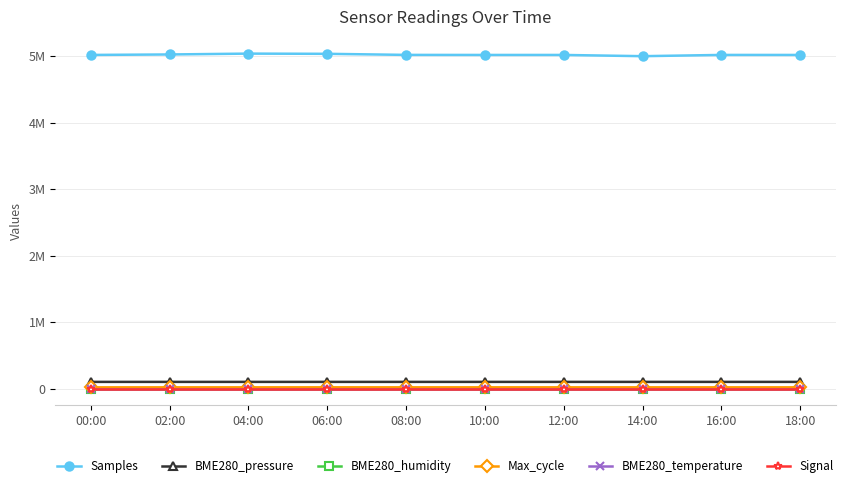

True or false: Signal has more than 0 interior local peaks.

False